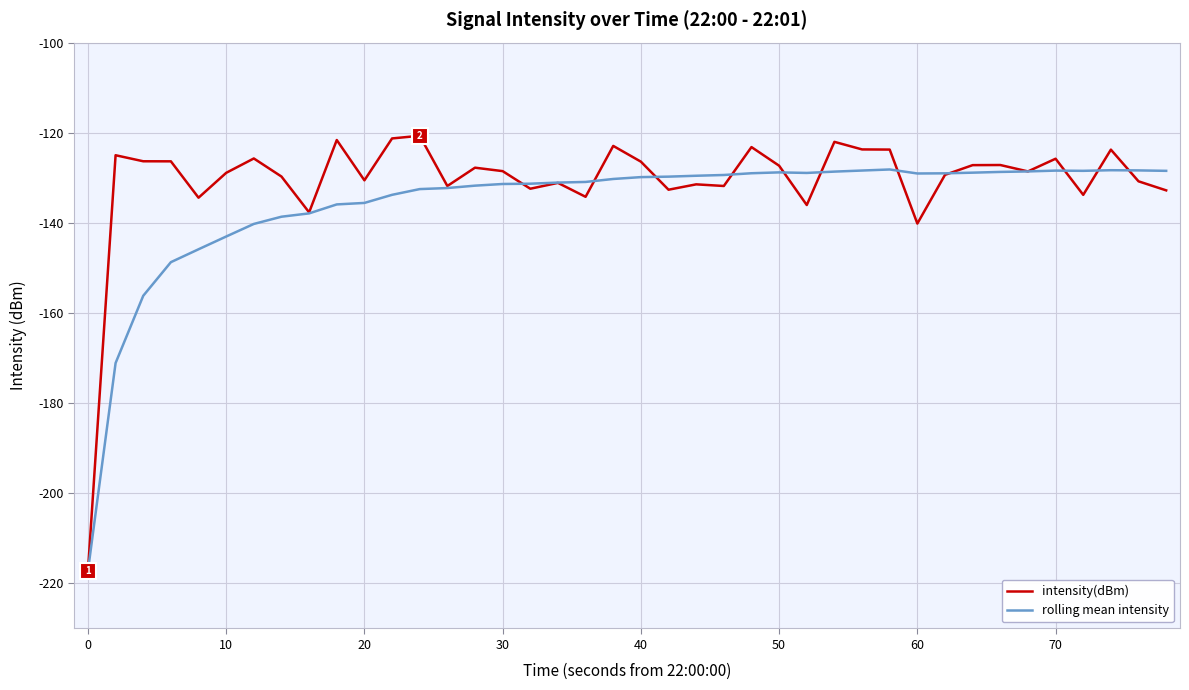

What is the minimum value shown in the chart?

-217.2